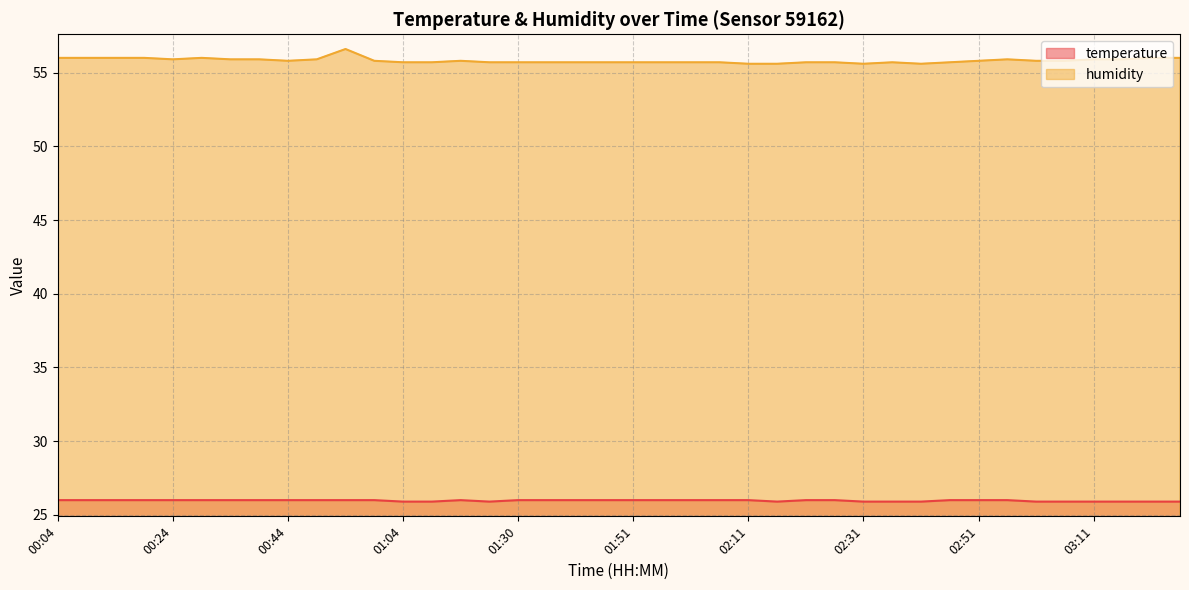

Rank the categories by humidity value from highest to lowest.

00:54, 00:04, 00:09, 00:14, 00:19, 00:29, 03:21, 03:26, 00:24, 00:34, 00:39, 00:49, 02:56, 03:11, 03:16, 00:44, 00:59, 01:15, 02:51, 03:01, 03:06, 01:04, 01:09, 01:20, 01:30, 01:35, 01:40, 01:46, 01:51, 01:56, 02:01, 02:06, 02:21, 02:26, 02:36, 02:46, 02:11, 02:16, 02:31, 02:41